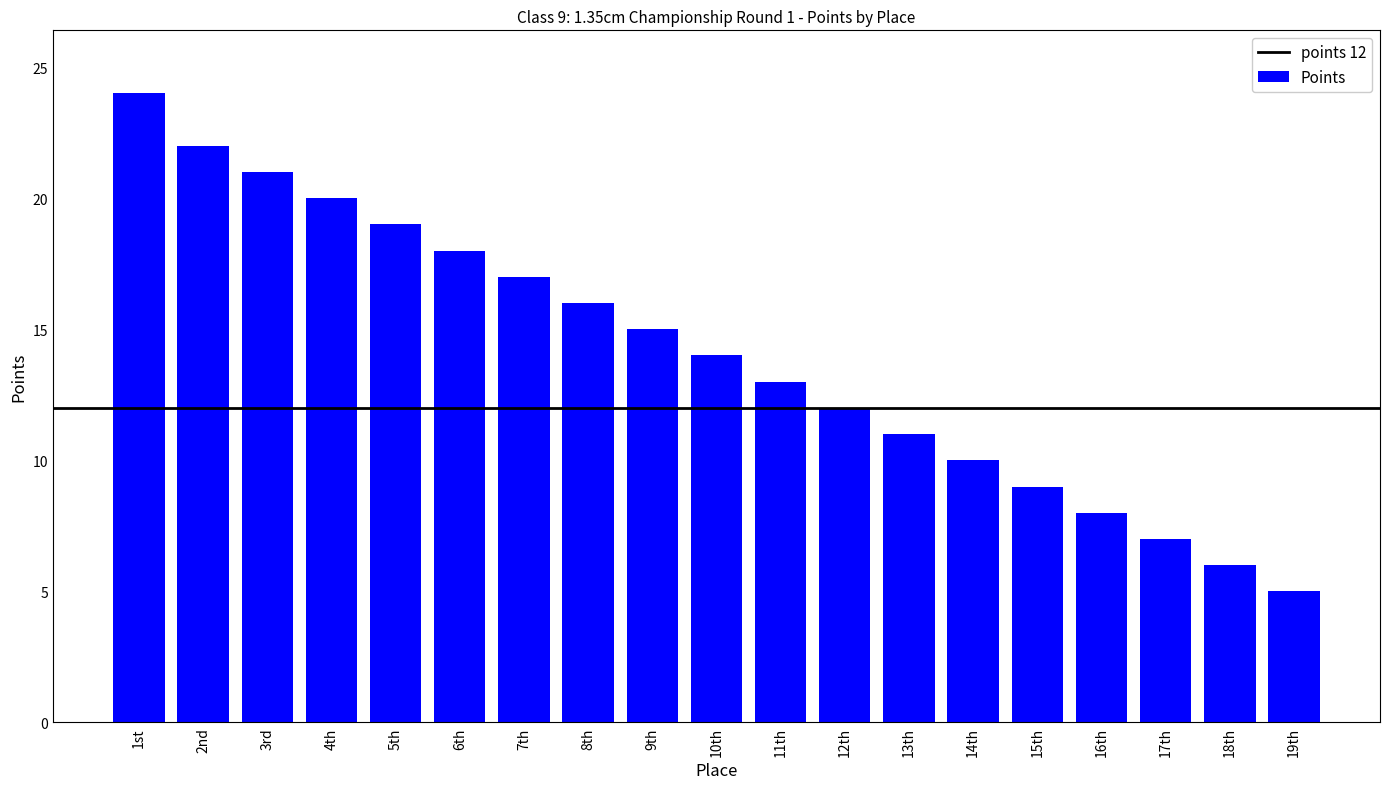

What is the difference between the maximum and minimum values?

19